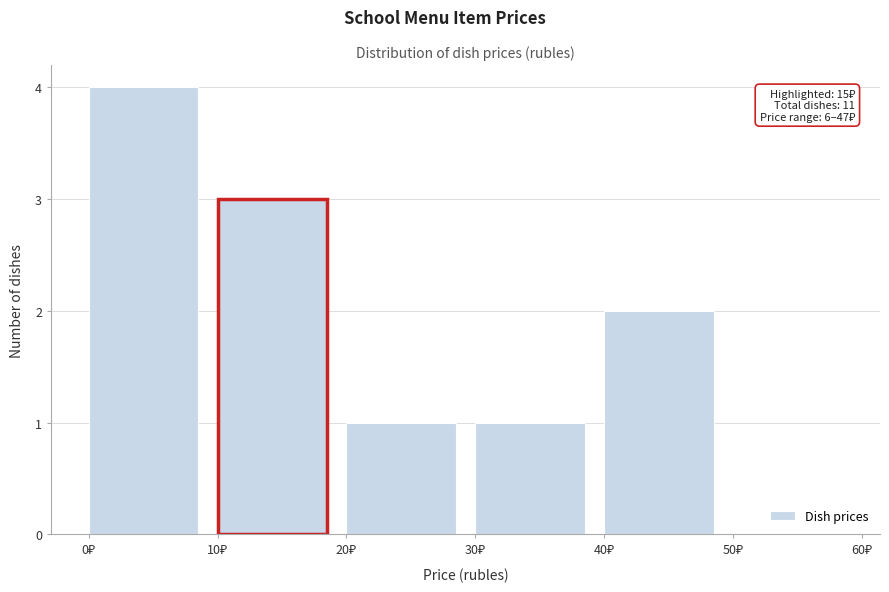

Over which range of the x-axis is the bar tallest?

0 to 10